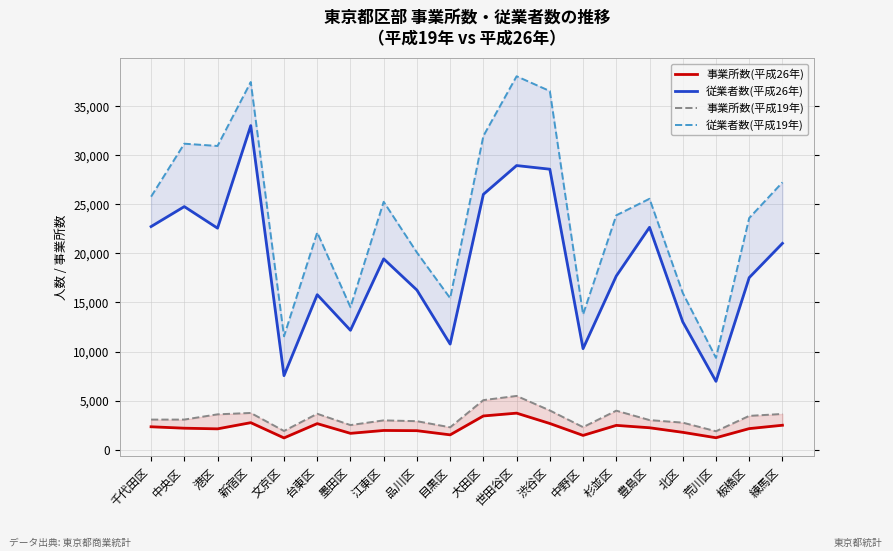

Rank the series at 港区 from lowest to highest value.

事業所数(平成26年), 事業所数(平成19年), 従業者数(平成26年), 従業者数(平成19年)